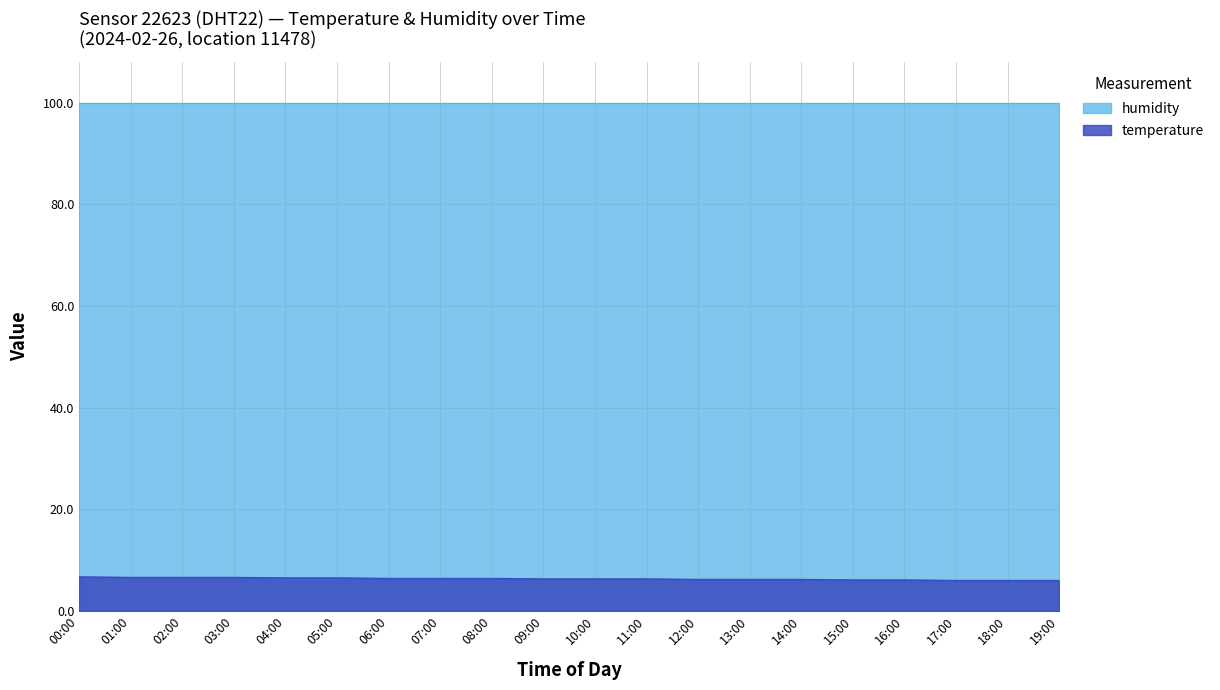

What is the value of the 1st point from the left?

6.7